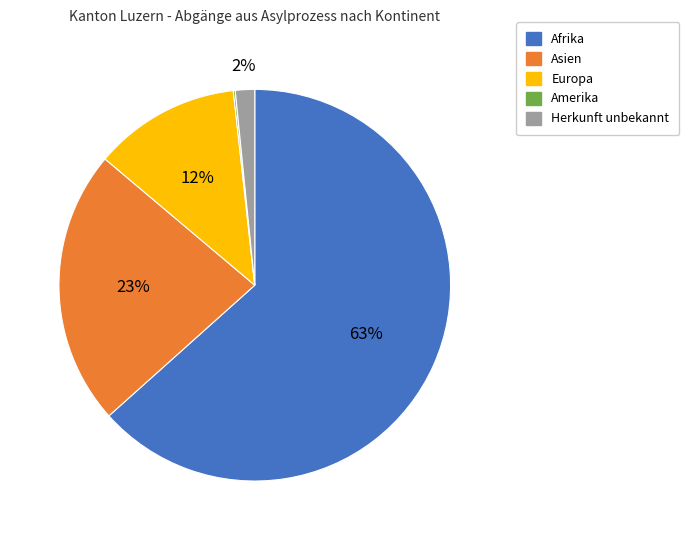

Is there a majority slice in this chart?

Yes